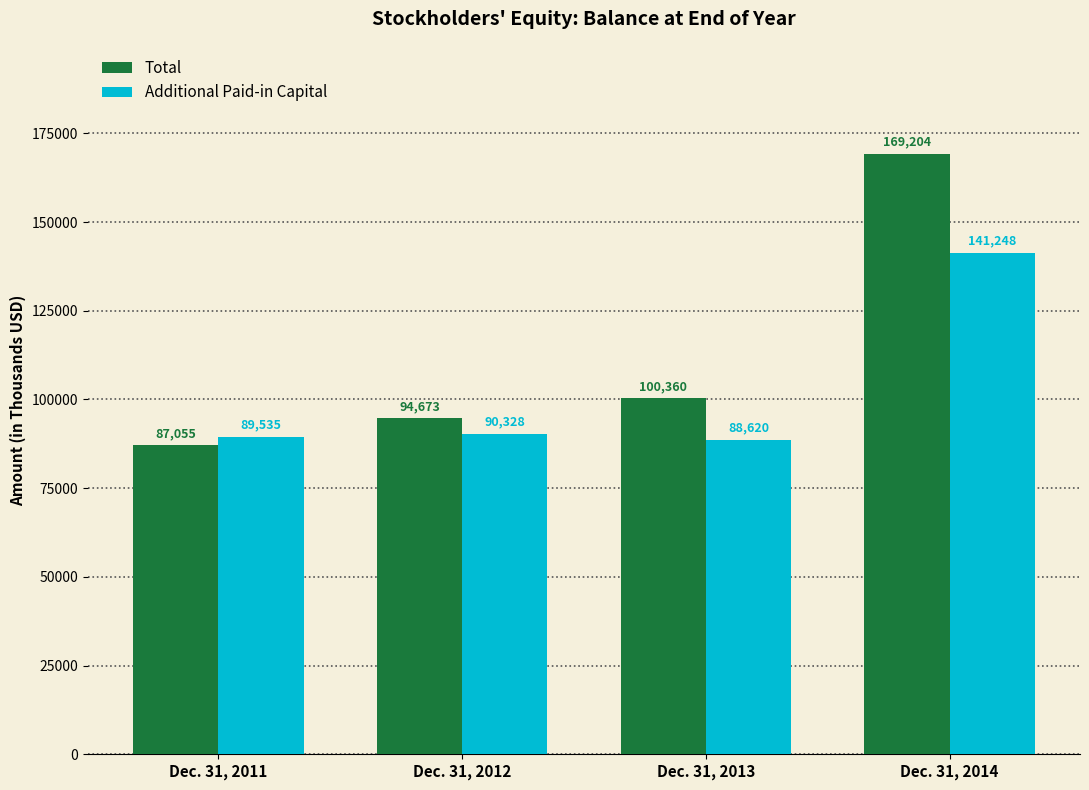

What is the approximate value of Total at Dec. 31, 2013, to the nearest 50?

100350